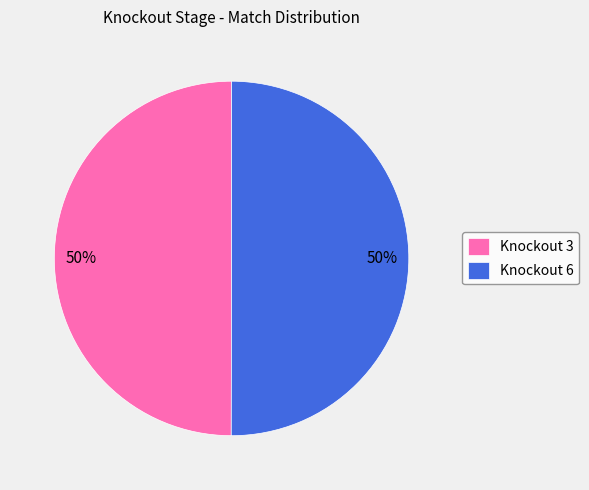

To the nearest percent, what percentage of the pie is Knockout 3?

50%